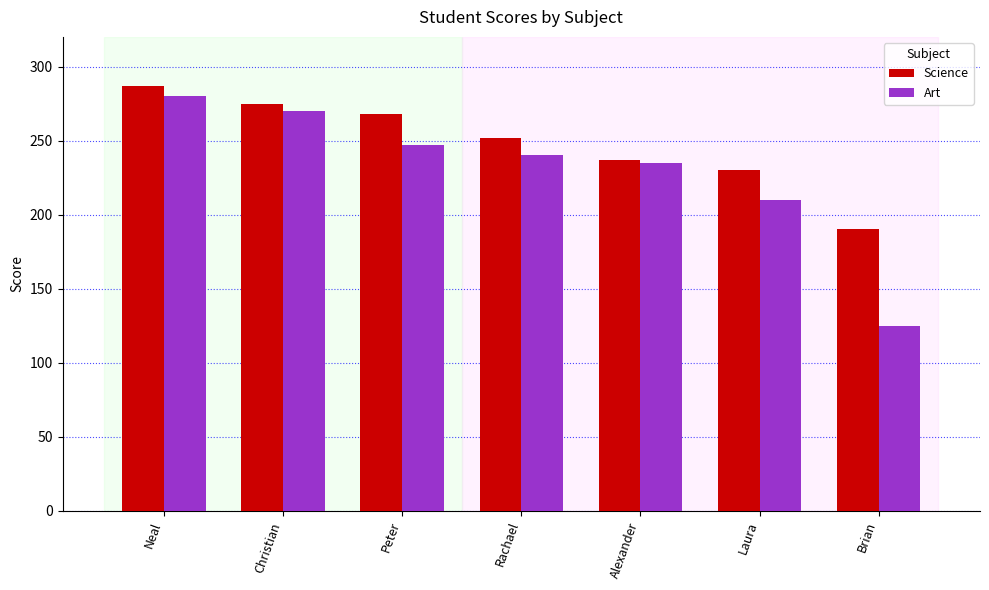

Which series changed the most between Neal and Peter?

Art